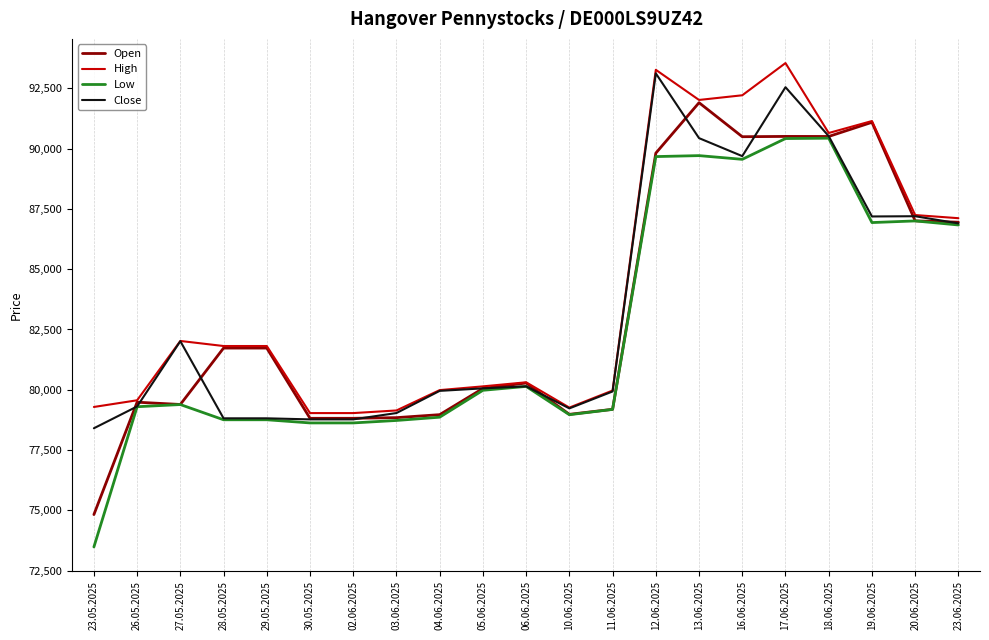

What is the average value of the Open series?

83304